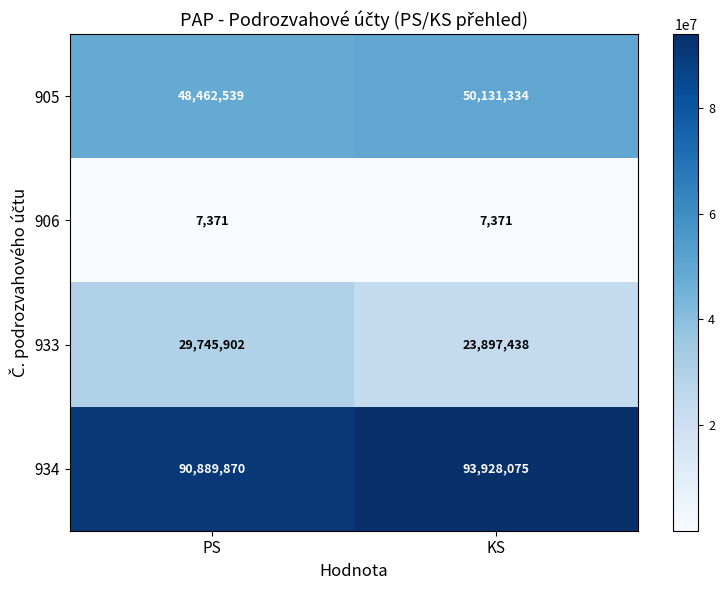

Reading left to right, transcribe all the data shown in this chart.

905: PS=48462539	KS=50131334
906: PS=7371	KS=7371
933: PS=29745902	KS=23897438
934: PS=90889870	KS=93928075